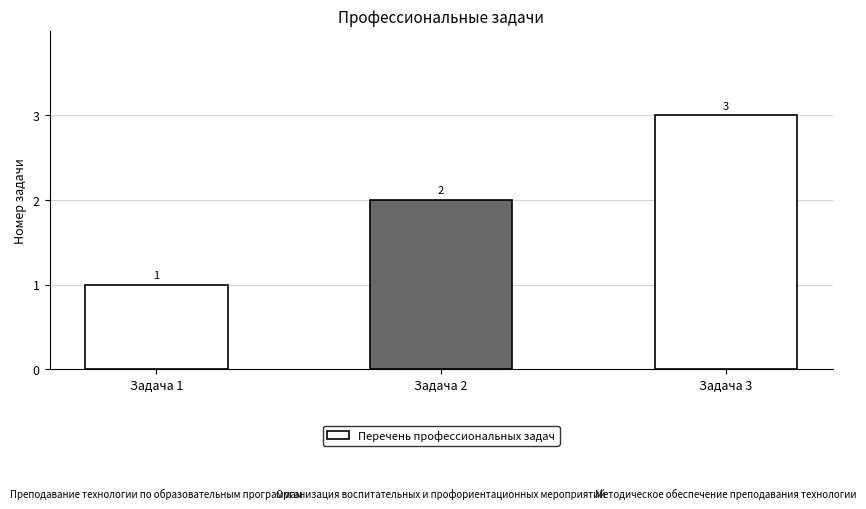

What is the ratio of the value at Задача 1 to the value at Задача 3?

0.3